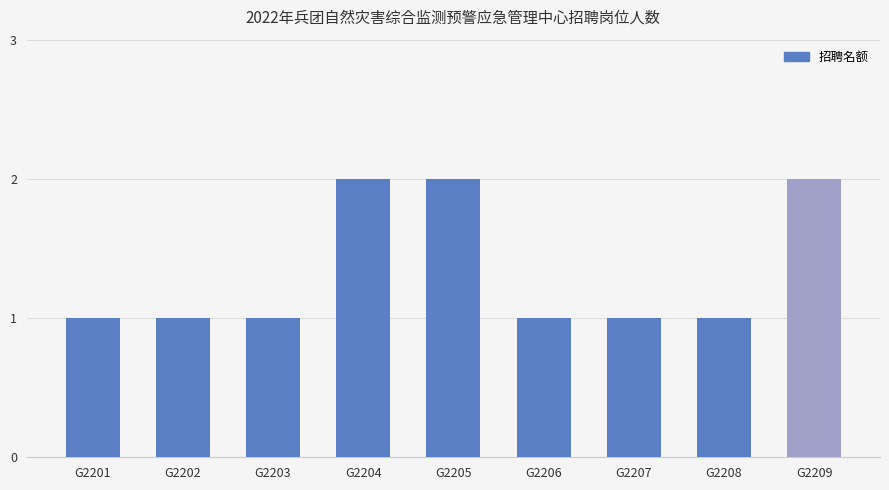

What is the value of the 2nd bar from the left?

1